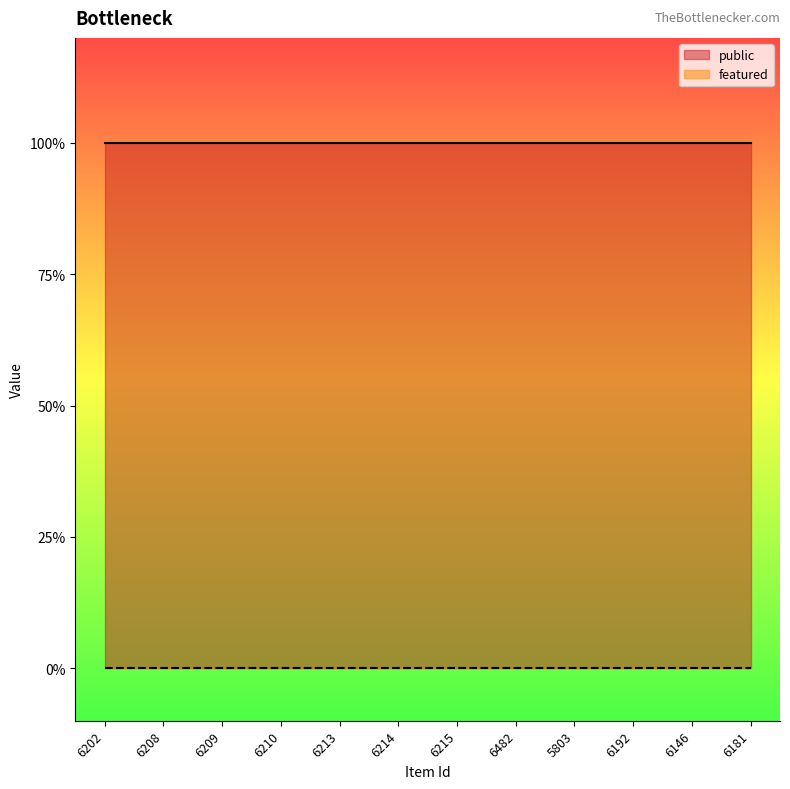

What is the lowest value of the public series?

1